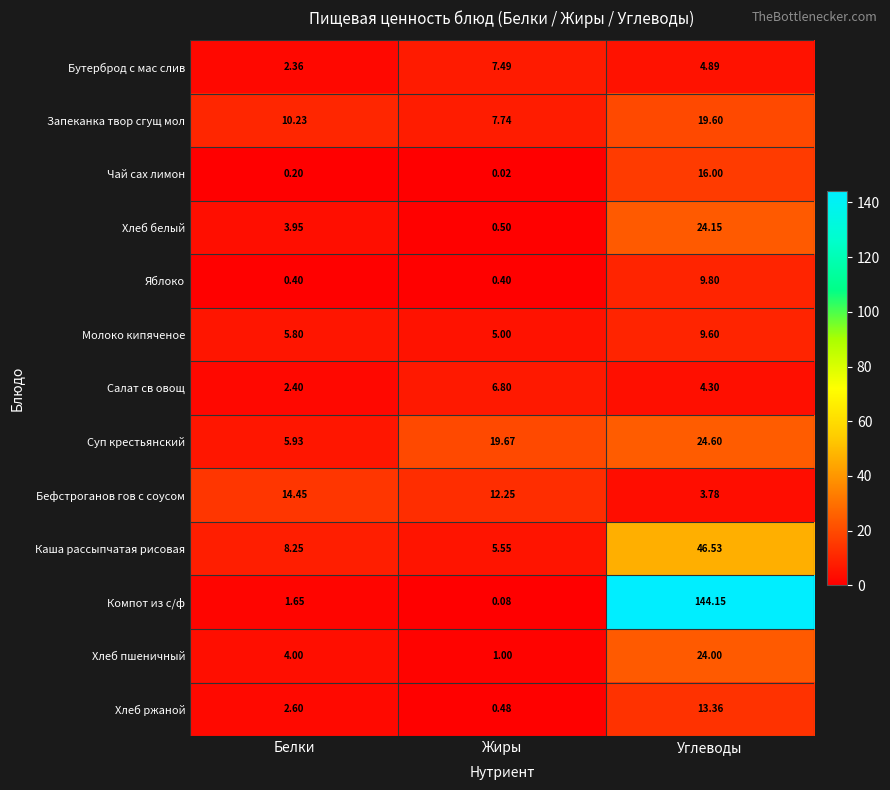

At which category is the sum across all series the highest?

Углеводы